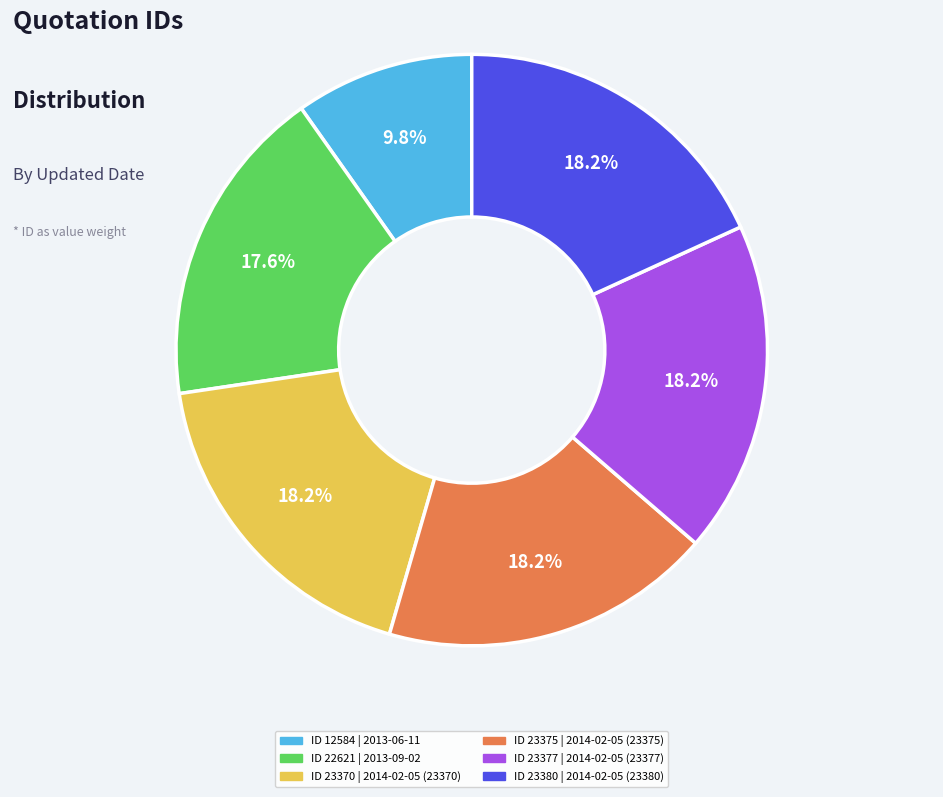

Is there any slice that represents more than half of the pie?

No